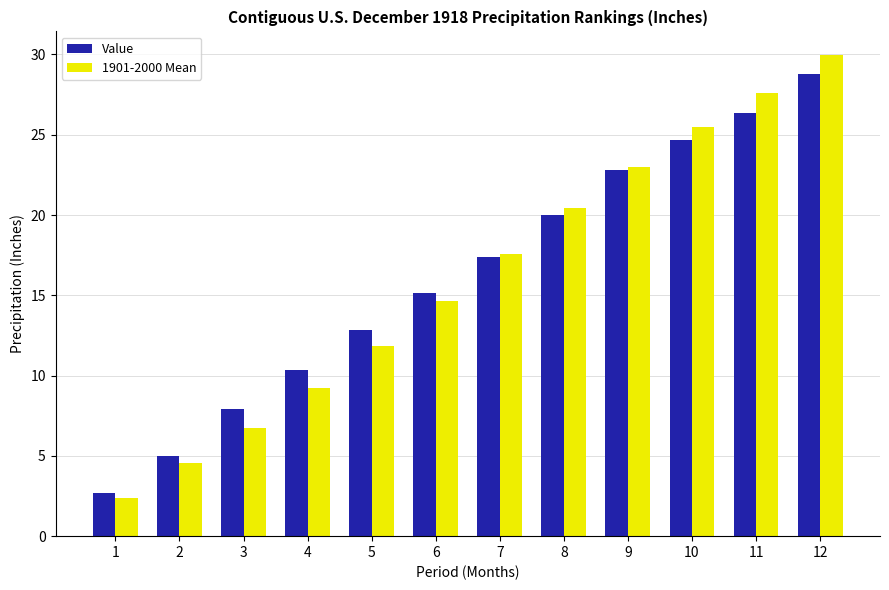

What is the value of the Value bar at the 3rd from the left?

7.9